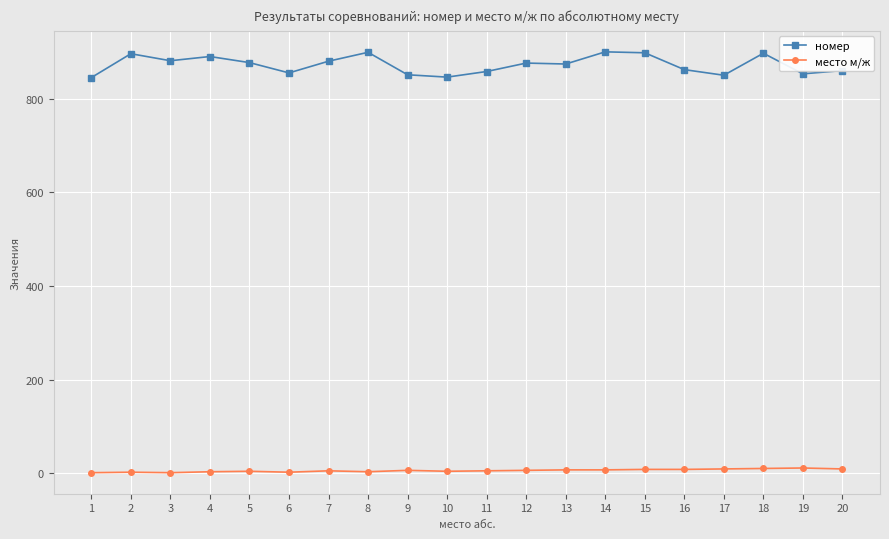

What is the total value across all series at 18?

907